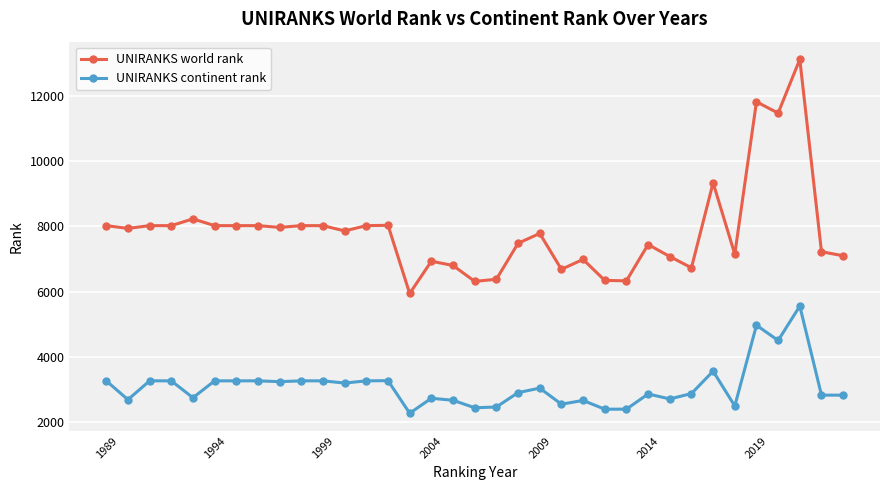

Does the chart display data point markers on the line(s)?

Yes